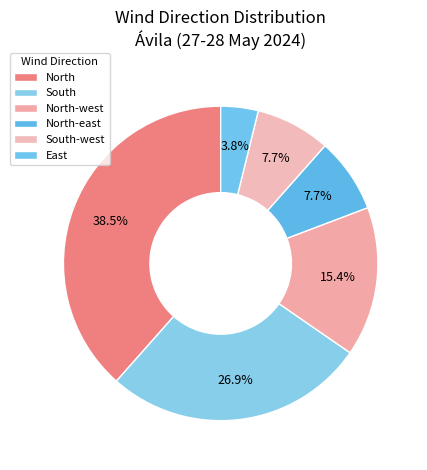

Rank the categories by value from highest to lowest.

North, South, North-west, North-east, South-west, East